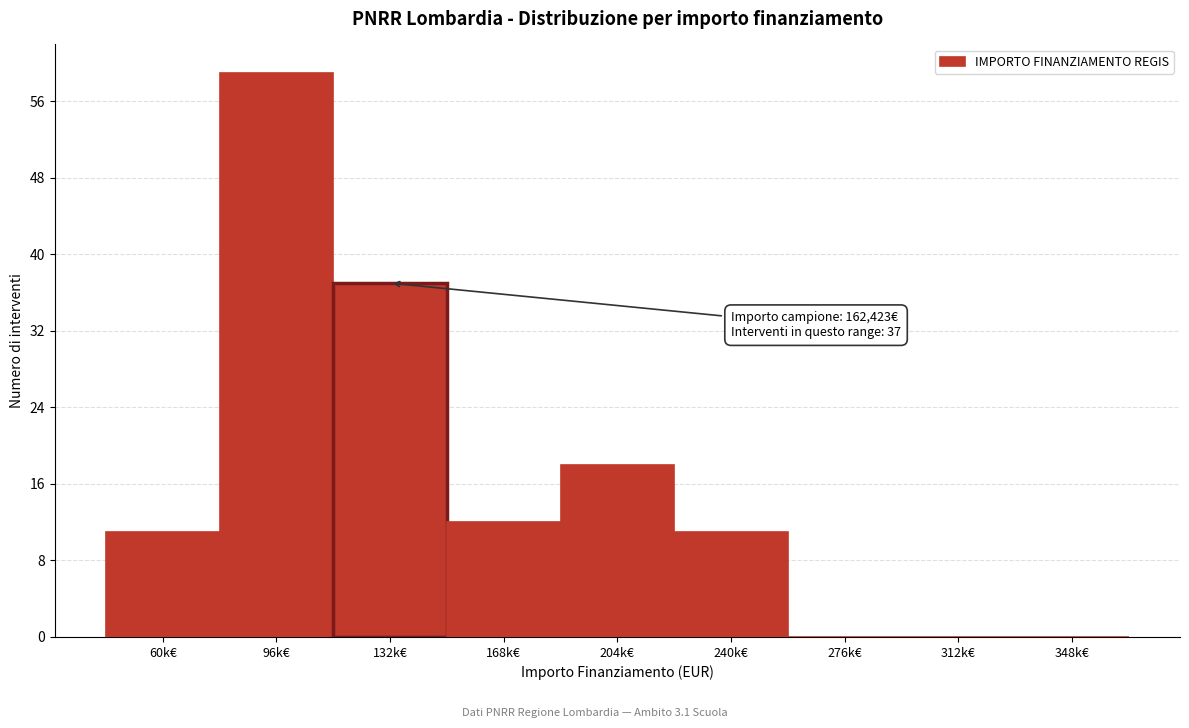

Reading left to right, list all the values displayed in this chart.

60k€=11	96k€=59	132k€=37	168k€=12	204k€=18	240k€=11	276k€=0	312k€=0	348k€=0